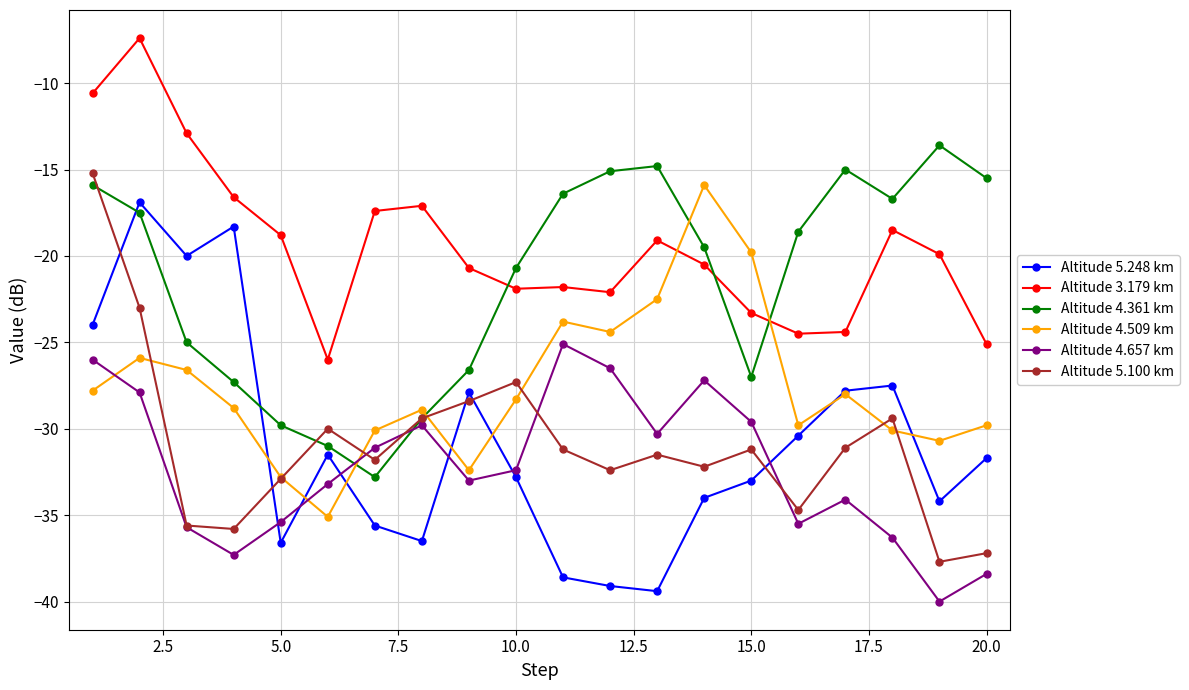

How many interior local peaks does the Altitude 4.657 km series have?

4